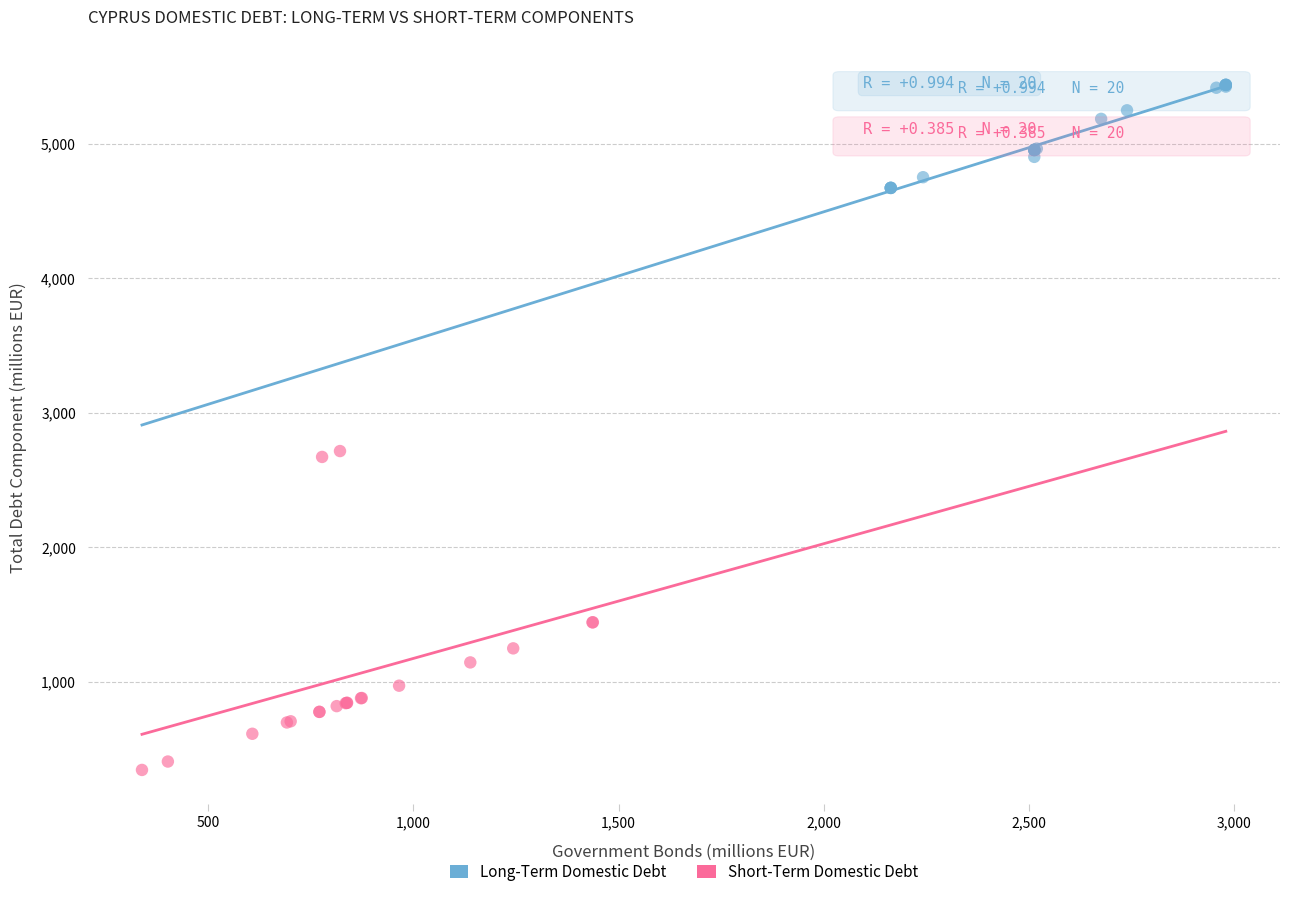

Which series reaches the minimum Y coordinate?

Short-Term Domestic Debt